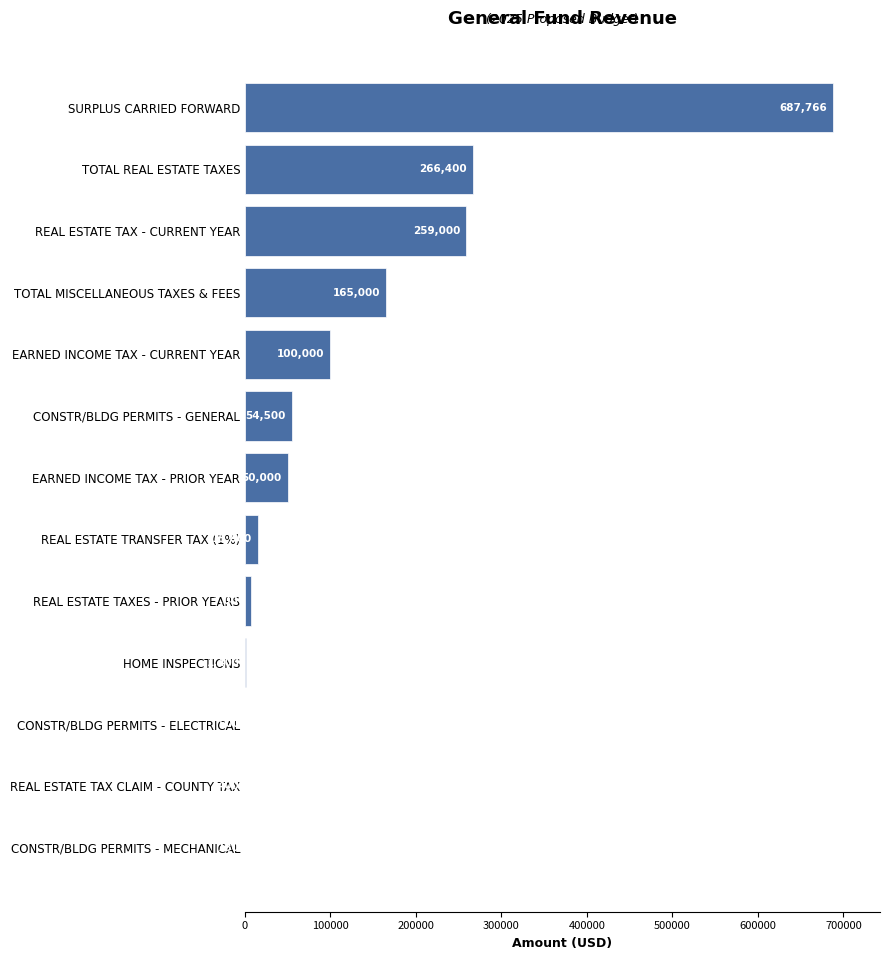

The chart shows a value of 396435 at TOTAL REAL ESTATE TAXES. True or false?

False